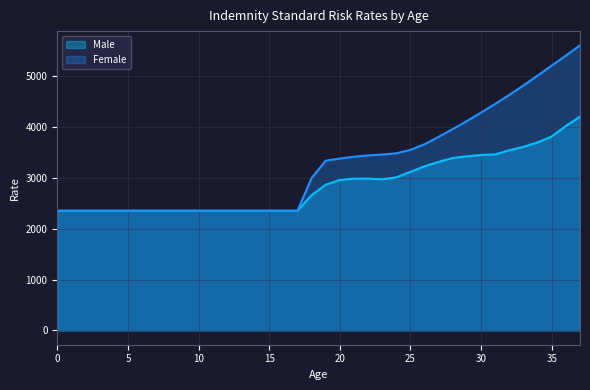

Reading right to left, transcribe all the data shown in this chart.

Male: 4197.1	4013.6	3807.0	3690.3	3604.3	3537.1	3454.9	3445.0	3418.3	3385.4	3309.0	3221.8	3112.7	3006.2	2966.4	2979.7	2979.4	2953.2	2860.8	2655.1	2348.7	2348.7	2348.7	2348.7	2348.7	2348.7	2348.7	2348.7	2348.7	2348.7	2348.7	2348.7	2348.7	2348.7	2348.7	2348.7	2348.7	2348.7
Female: 5594.8	5394.5	5198.3	5001.6	4809.3	4624.4	4446.5	4275.6	4111.2	3953.1	3801.1	3654.9	3544.3	3476.4	3452.3	3435.2	3410.1	3373.9	3331.7	2990.5	2348.7	2348.7	2348.7	2348.7	2348.7	2348.7	2348.7	2348.7	2348.7	2348.7	2348.7	2348.7	2348.7	2348.7	2348.7	2348.7	2348.7	2348.7